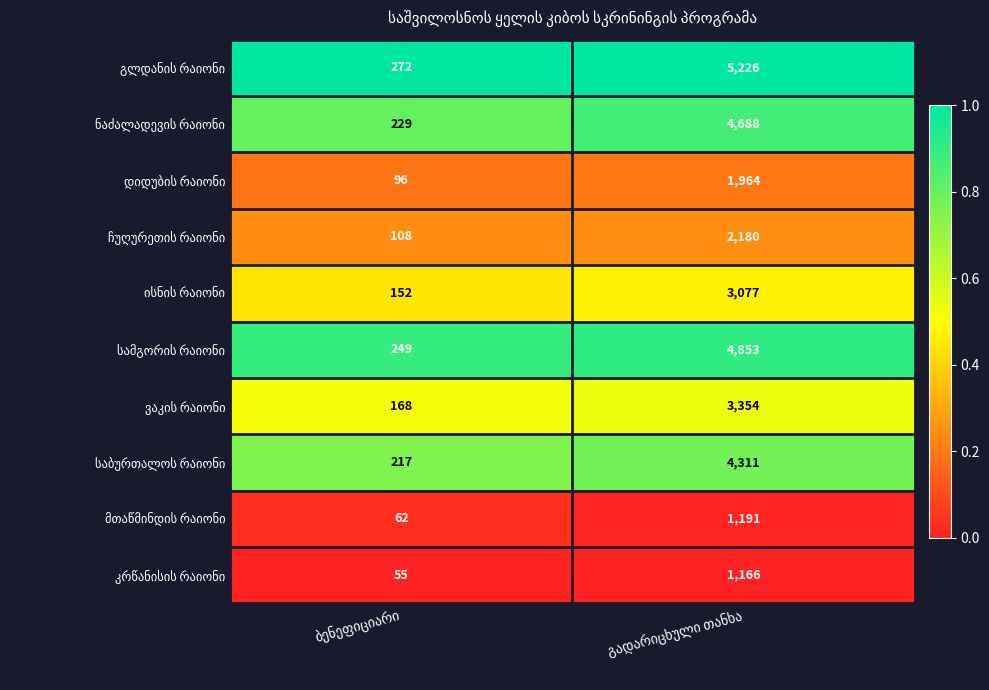

What is the greatest value displayed?

5226